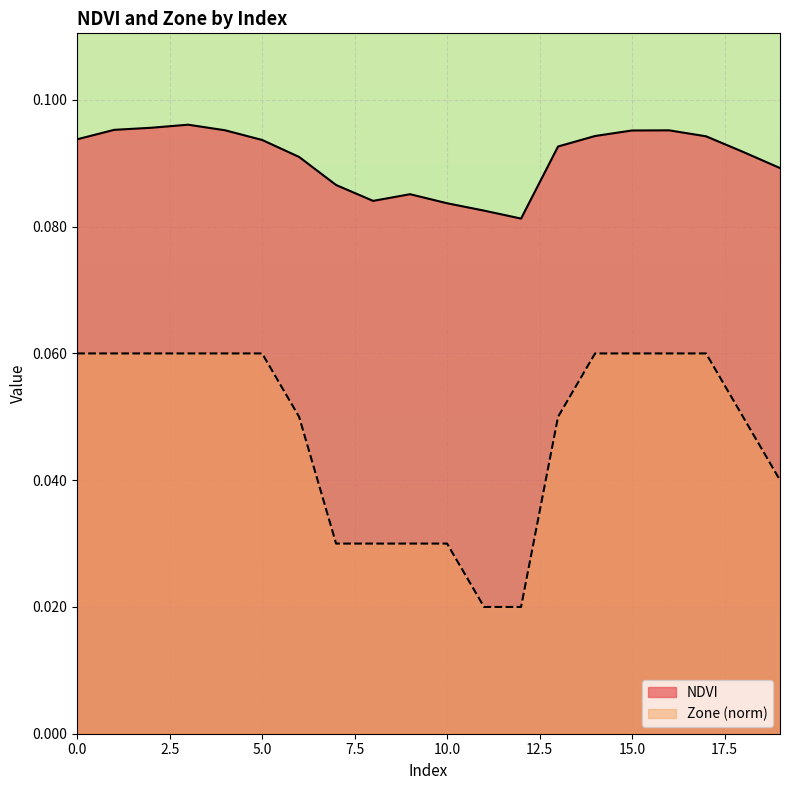

Between 0 and 17, which is larger?

17